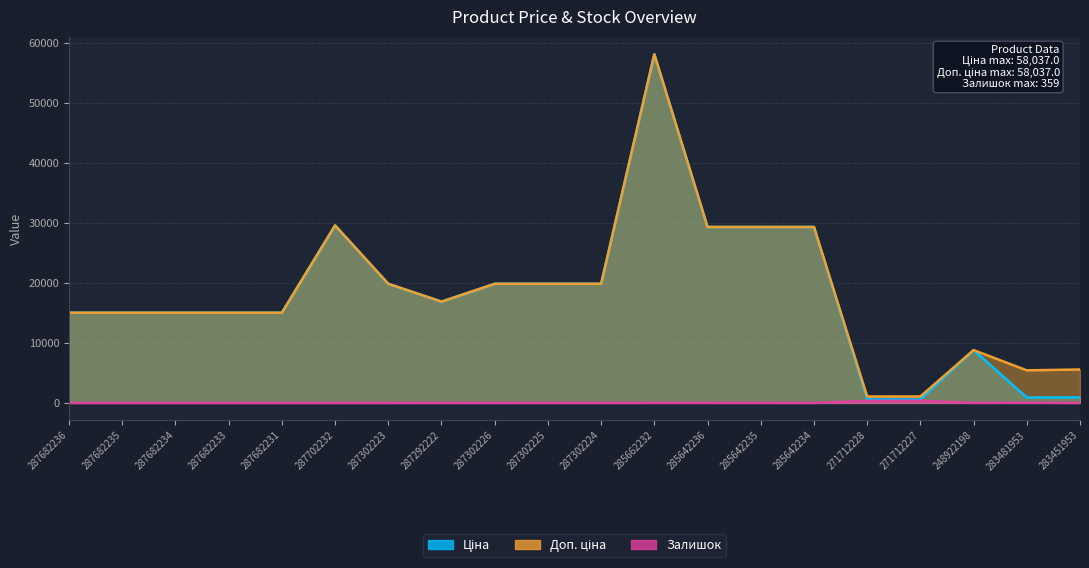

What is the label of the 17th point from the left?

271712227